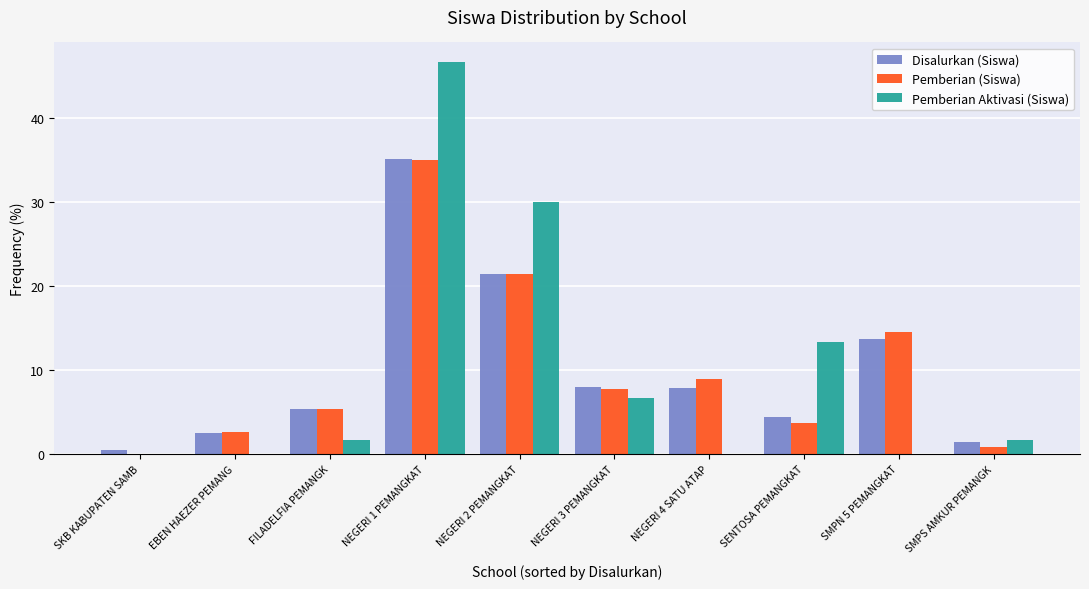

Read the Disalurkan (Siswa) value at SENTOSA PEMANGKAT.

4.4